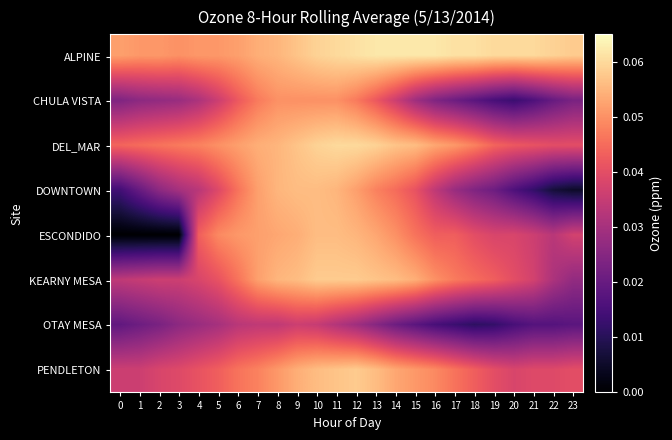

Reading left to right, transcribe all the data shown in this chart.

ALPINE: 0=0.1	1=0.1	2=0.1	3=0.1	4=0.1	5=0.1	6=0.1	7=0.1	8=0.1	9=0.1	10=0.1	11=0.1	12=0.1	13=0.1	14=0.1	15=0.1	16=0.1	17=0.1	18=0.1	19=0.1	20=0.1	21=0.1	22=0.1	23=0.1
CHULA VISTA: 0=0.0	1=0.0	2=0.0	3=0.0	4=0.0	5=0.0	6=0.0	7=0.0	8=0.1	9=0.1	10=0.1	11=0.1	12=0.0	13=0.0	14=0.0	15=0.0	16=0.0	17=0.0	18=0.0	19=0.0	20=0.0	21=0.0	22=0.0	23=0.0
DEL_MAR: 0=0.0	1=0.0	2=0.0	3=0.0	4=0.0	5=0.1	6=0.1	7=0.1	8=0.1	9=0.1	10=0.1	11=0.1	12=0.1	13=0.1	14=0.1	15=0.1	16=0.1	17=0.1	18=0.0	19=0.0	20=0.0	21=0.0	22=0.0	23=0.0
DOWNTOWN: 0=0.0	1=0.0	2=0.0	3=0.0	4=0.0	5=0.0	6=0.0	7=0.1	8=0.1	9=0.1	10=0.1	11=0.1	12=0.1	13=0.0	14=0.0	15=0.0	16=0.0	17=0.0	18=0.0	19=0.0	20=0.0	21=0.0	22=0.0	23=0.0
ESCONDIDO: 0=0.0	1=0.0	2=0.0	3=0.0	4=0.0	5=0.0	6=0.1	7=0.1	8=0.1	9=0.1	10=0.1	11=0.1	12=0.1	13=0.1	14=0.1	15=0.0	16=0.0	17=0.0	18=0.0	19=0.0	20=0.0	21=0.0	22=0.0	23=0.0
KEARNY MESA: 0=0.0	1=0.0	2=0.0	3=0.0	4=0.0	5=0.0	6=0.0	7=0.1	8=0.1	9=0.1	10=0.1	11=0.1	12=0.1	13=0.1	14=0.1	15=0.1	16=0.1	17=0.0	18=0.0	19=0.0	20=0.0	21=0.0	22=0.0	23=0.0
OTAY MESA: 0=0.0	1=0.0	2=0.0	3=0.0	4=0.0	5=0.0	6=0.0	7=0.0	8=0.0	9=0.0	10=0.0	11=0.0	12=0.0	13=0.0	14=0.0	15=0.0	16=0.0	17=0.0	18=0.0	19=0.0	20=0.0	21=0.0	22=0.0	23=0.0
PENDLETON: 0=0.0	1=0.0	2=0.0	3=0.0	4=0.0	5=0.0	6=0.0	7=0.0	8=0.1	9=0.1	10=0.1	11=0.1	12=0.1	13=0.1	14=0.1	15=0.1	16=0.0	17=0.0	18=0.0	19=0.0	20=0.0	21=0.0	22=0.0	23=0.0